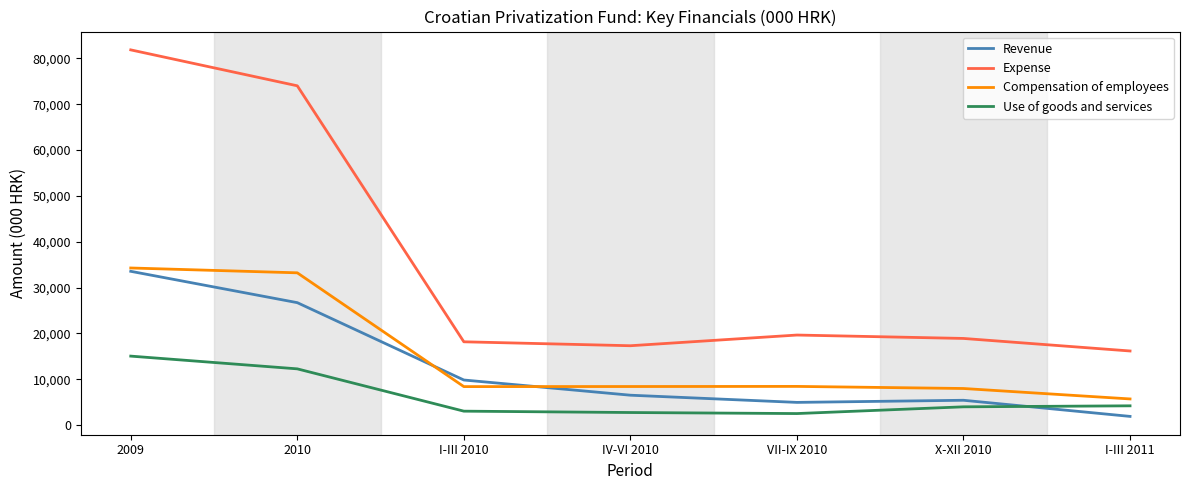

What is the difference between the maximum and second lowest values in the Use of goods and services series?

12304